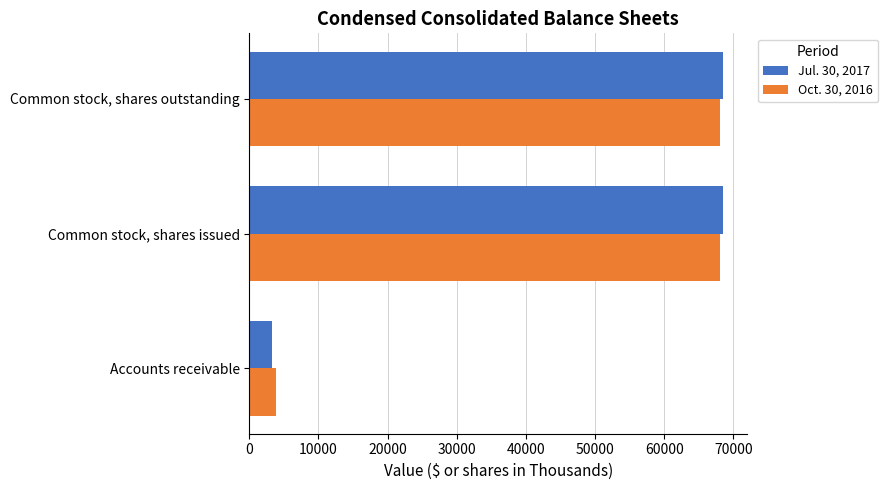

List the series in order of their peak value, highest first.

Jul. 30, 2017, Oct. 30, 2016